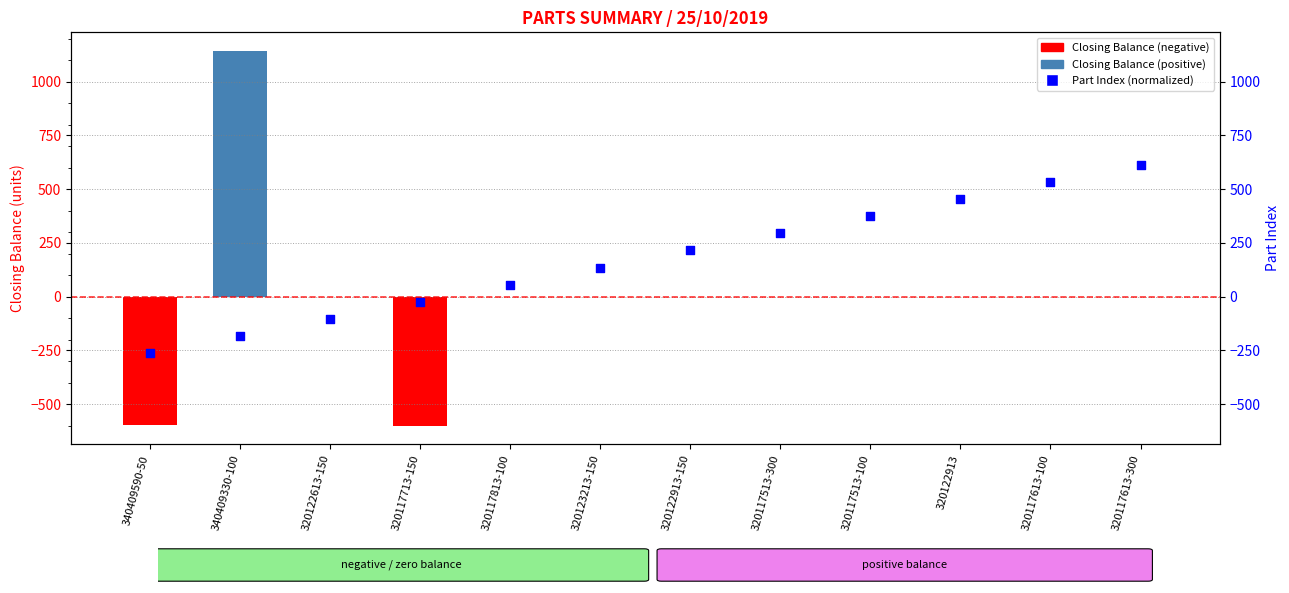

Which series contains the lowest Y value?

Closing Balance